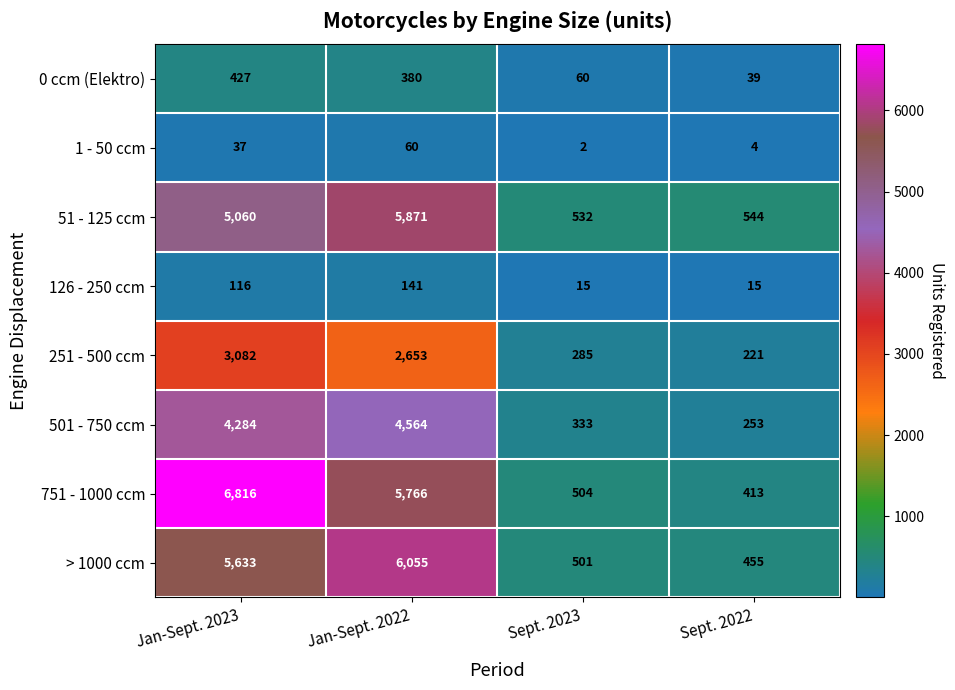

At which label is 51 - 125 ccm closest to 3201?

Jan-Sept. 2023